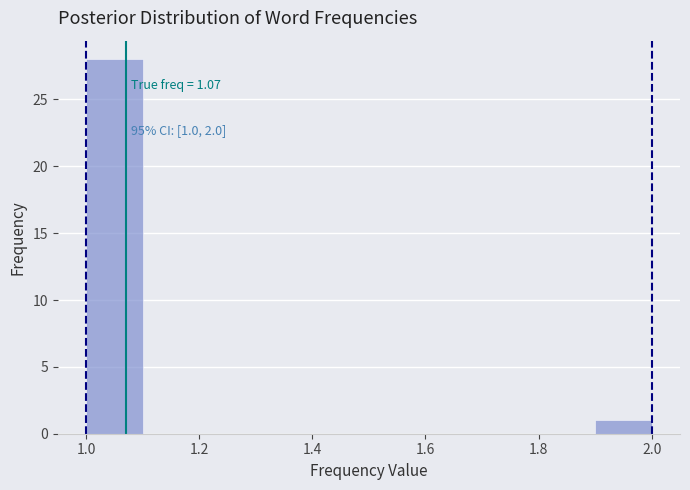

Over which range of the x-axis is the bar tallest?

1.0 to 1.1